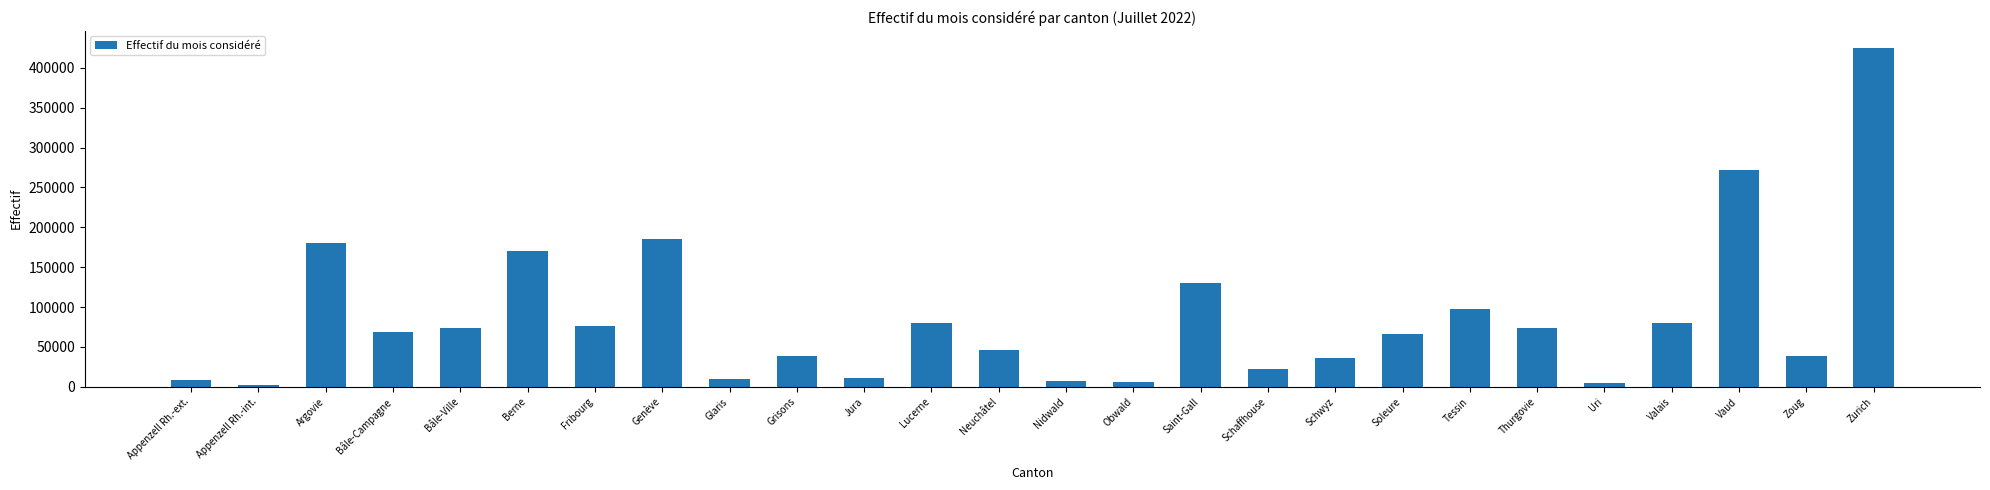

What is the difference between the maximum and minimum values?

423295